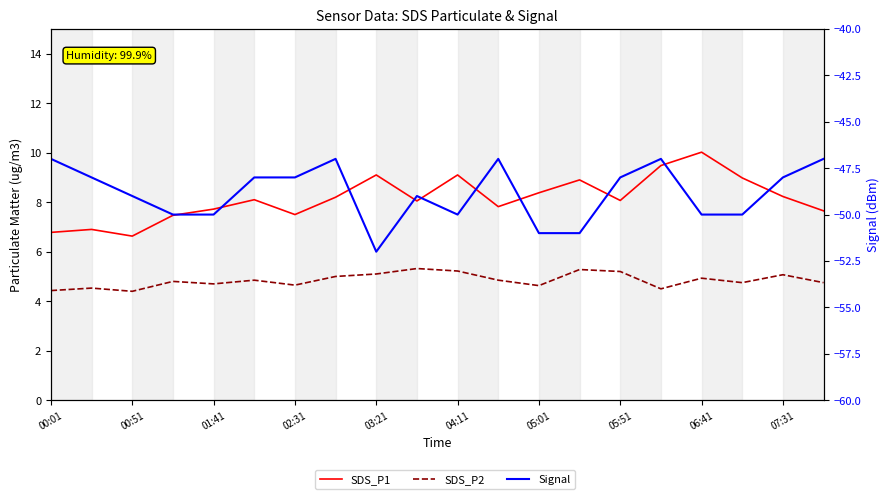

True or false: Signal has a value of -28.5 at 13.

False